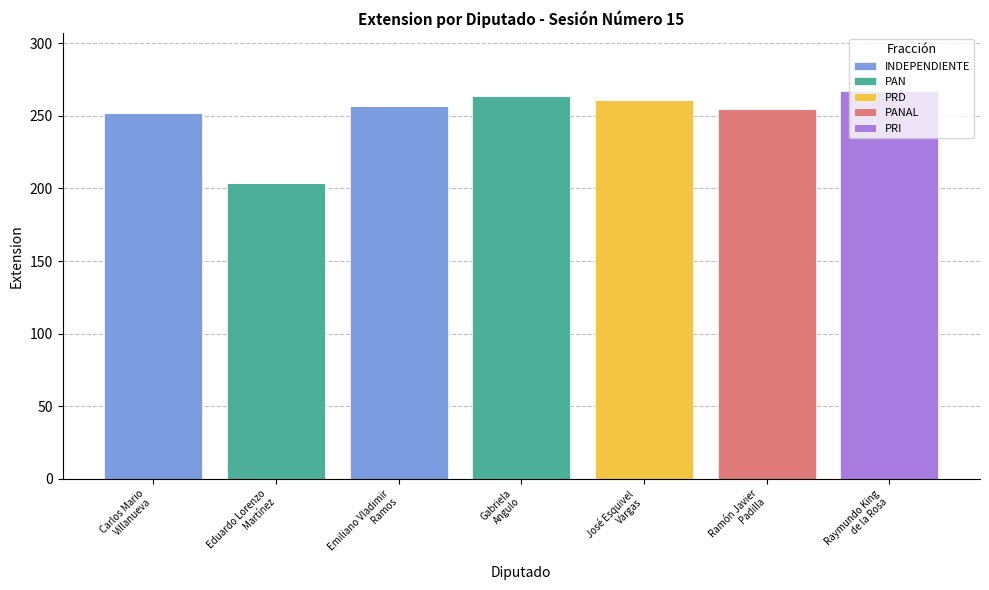

What is the maximum value for INDEPENDIENTE?

257